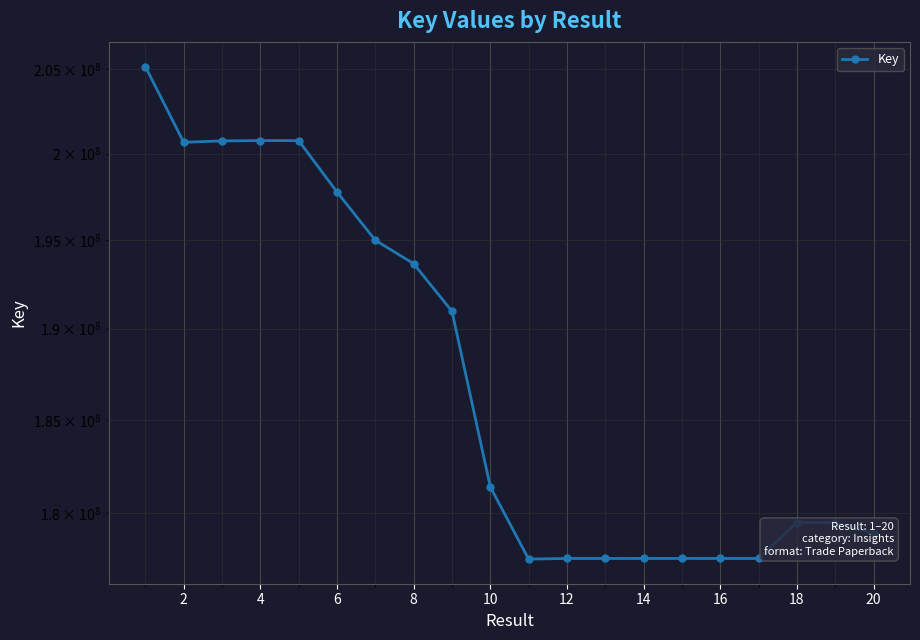

How many categories are shown in the chart?

20